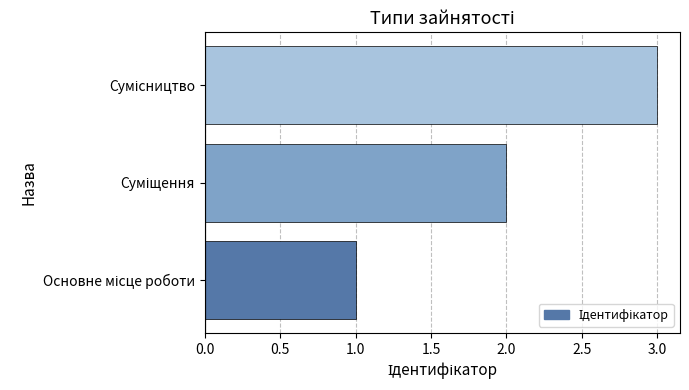

What is the sum of all values?

6